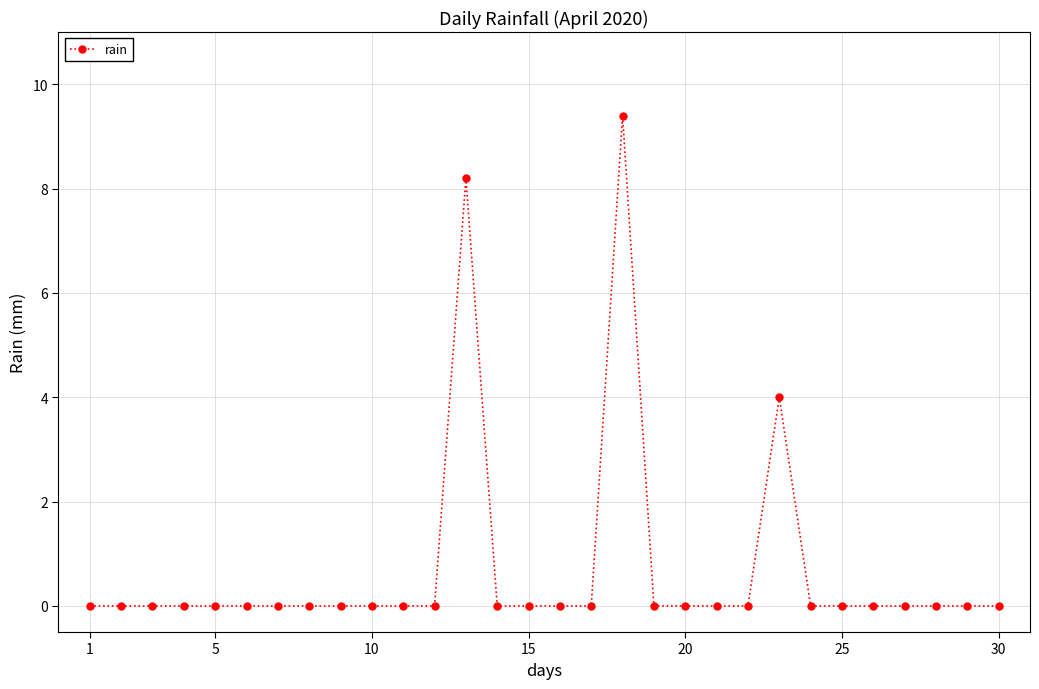

What is the sum of all values?

21.6